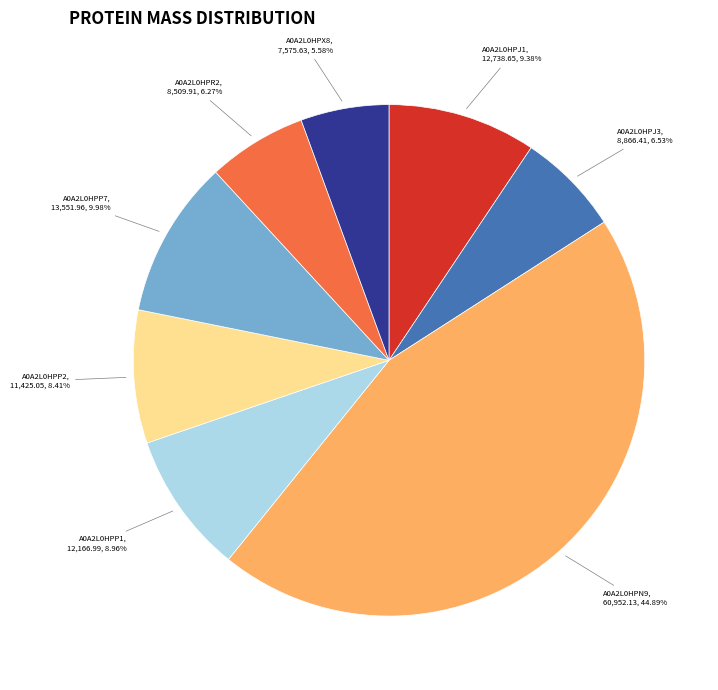

Is it true that A0A2L0HPX8 is 6% of the pie?

True